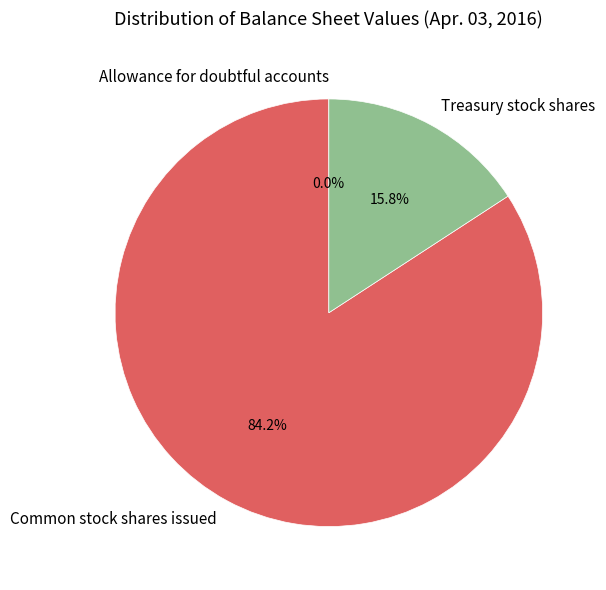

To the nearest percent, what percentage of the pie is Treasury stock shares?

16%